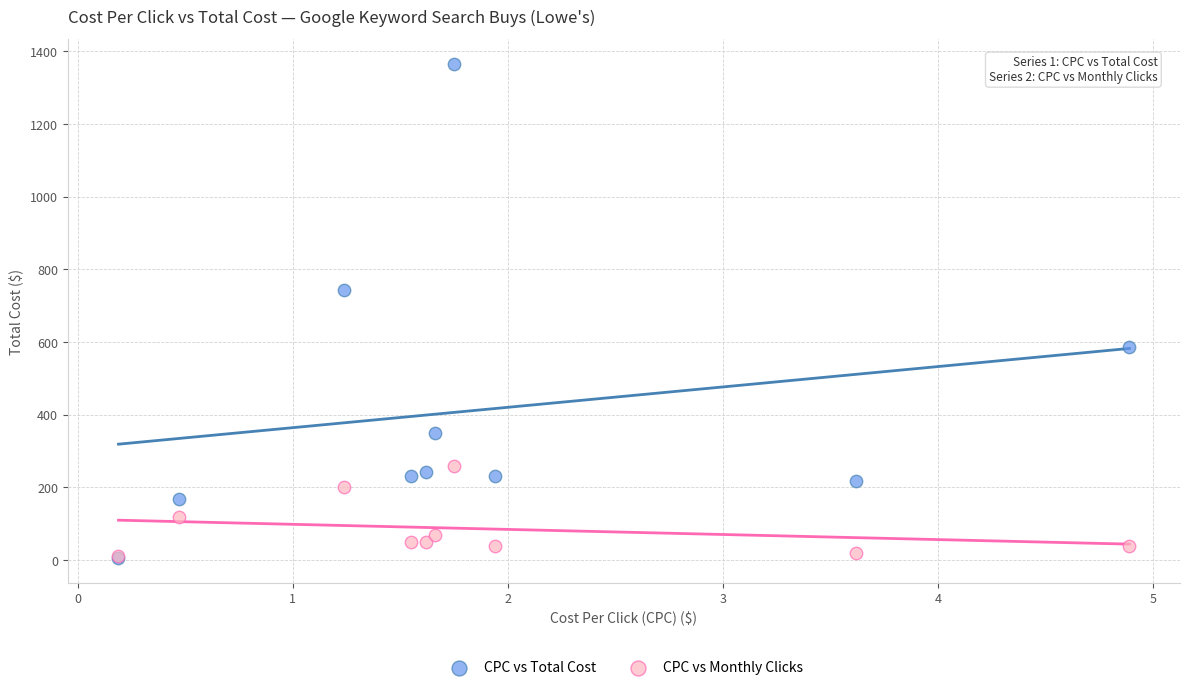

In the CPC vs Monthly Clicks series, what Y value is closest to 135?

120.0